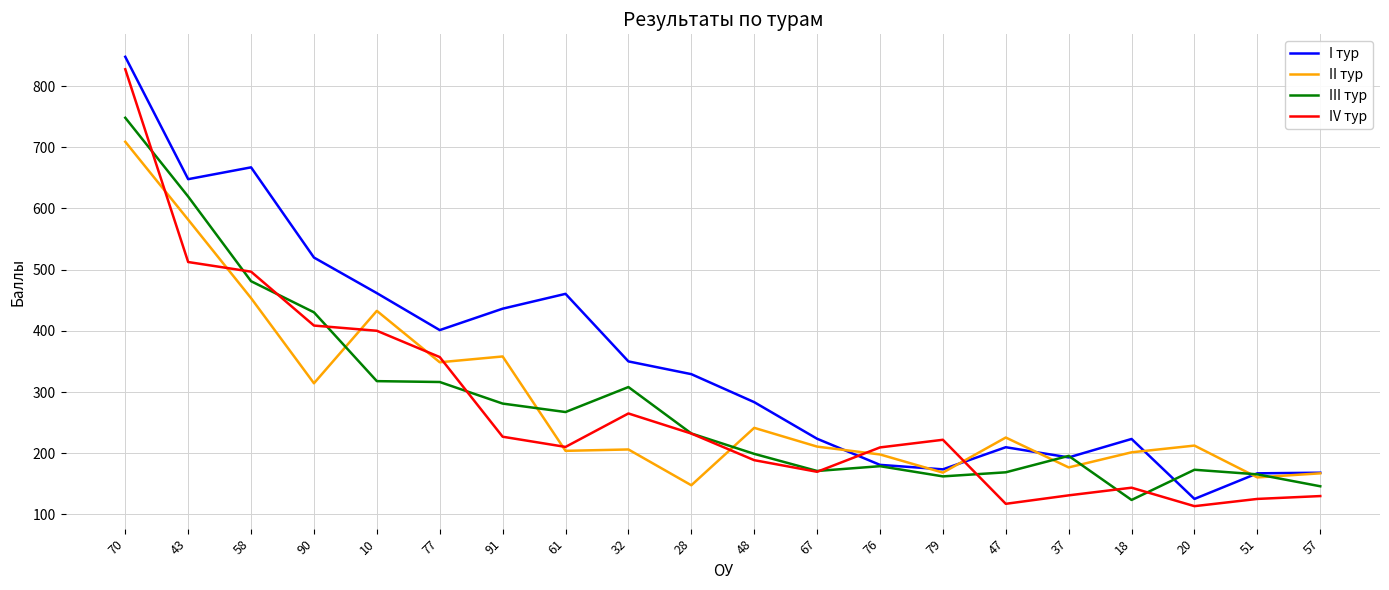

Which series ends up on top after the final intersection of IV тур and III тур?

III тур